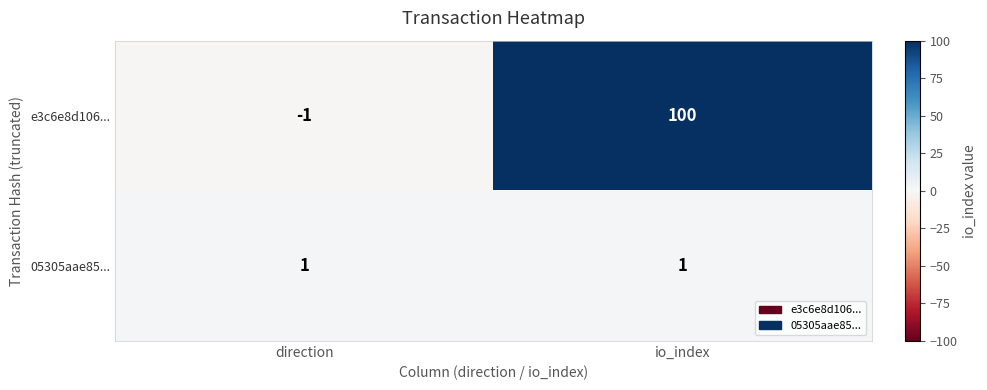

What is the minimum value shown in the chart?

-1